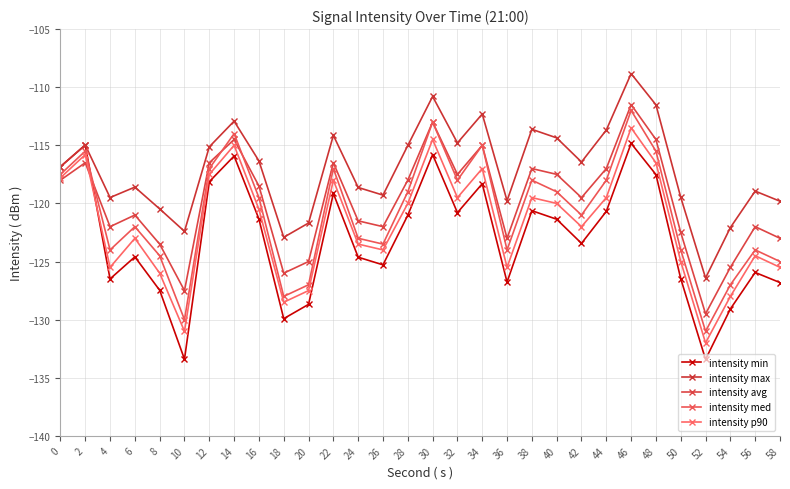

Does the chart display data point markers on the line(s)?

Yes